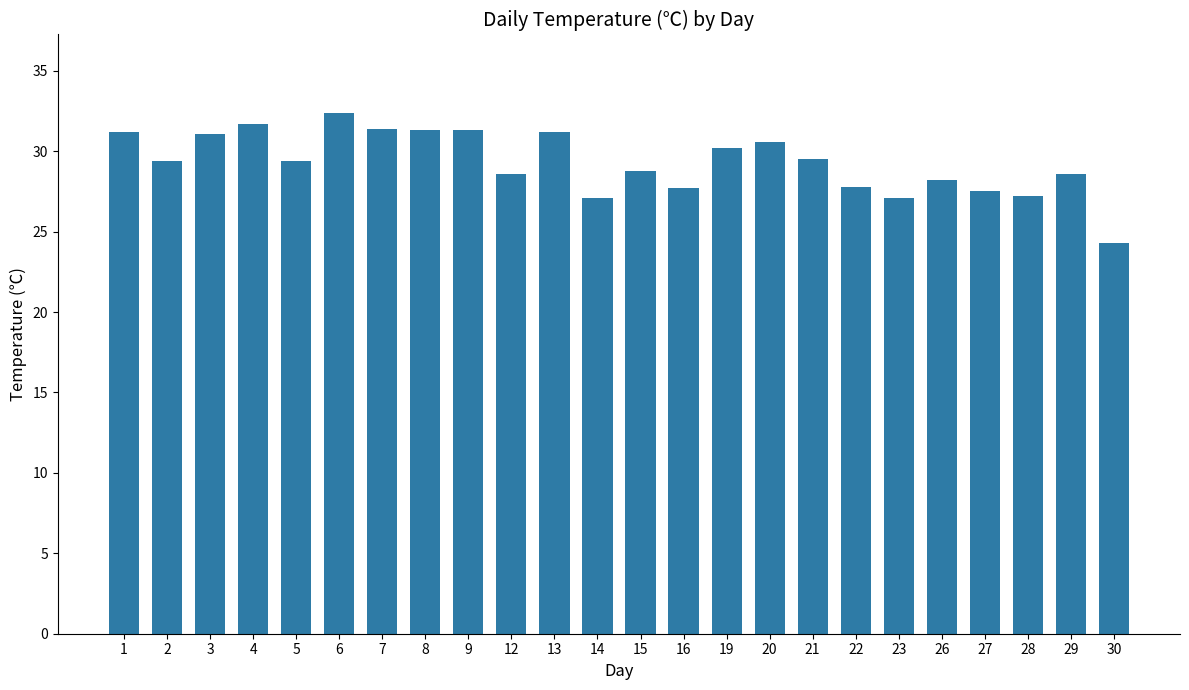

The chart shows a value of 31.3 at 8. True or false?

True